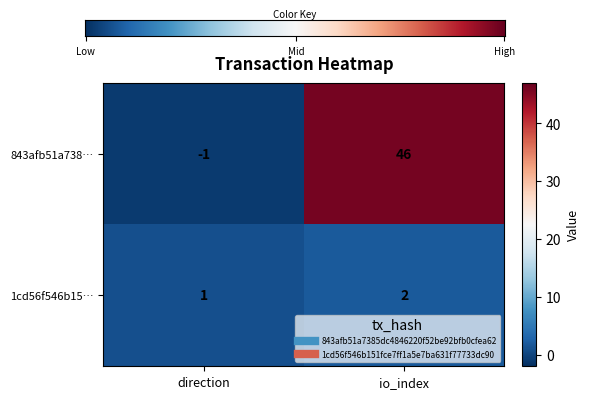

What is the sum of the 1cd56f546b15… values at io_index and direction?

3